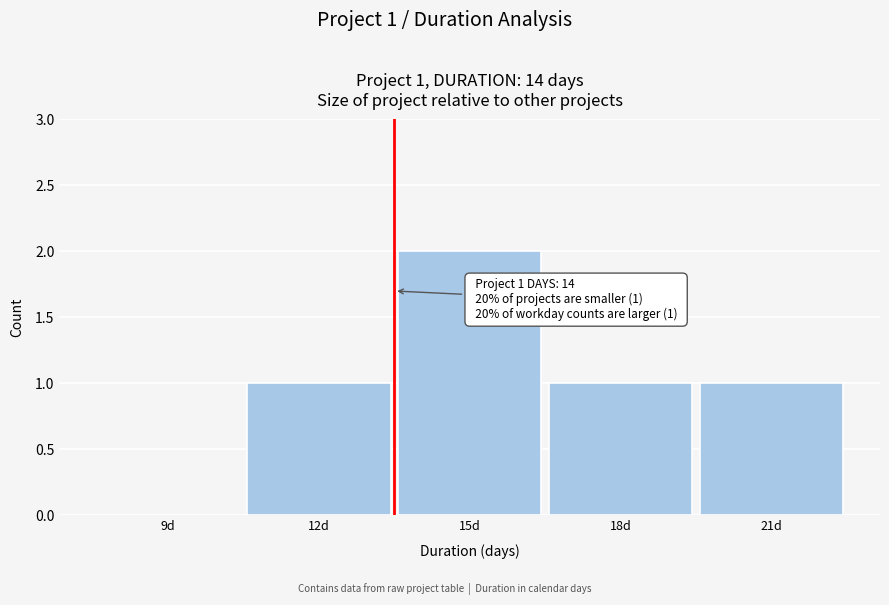

Reading left to right, list all the values displayed in this chart.

9d=0	12d=1	15d=2	18d=1	21d=1